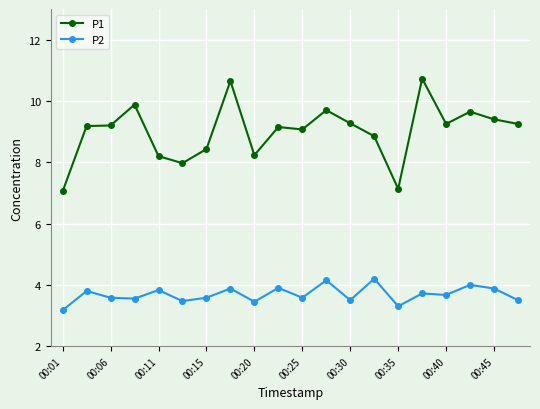

How many lines are shown in the chart?

2